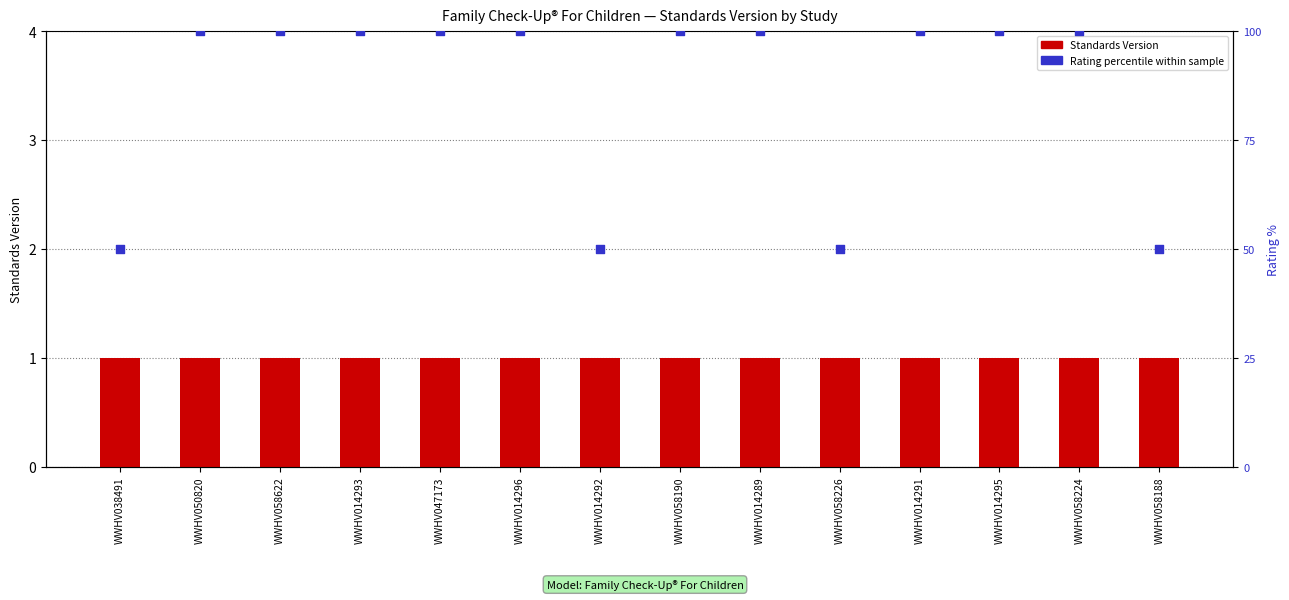

Which series contains the highest Y value?

Rating percentile within sample